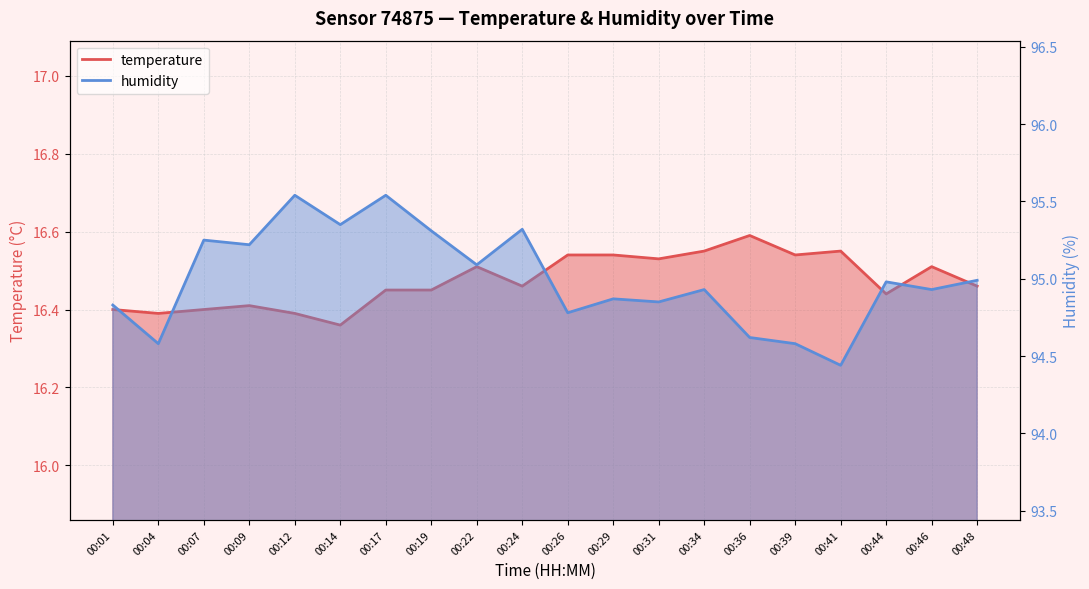

At which label does humidity reach its peak?

00:12